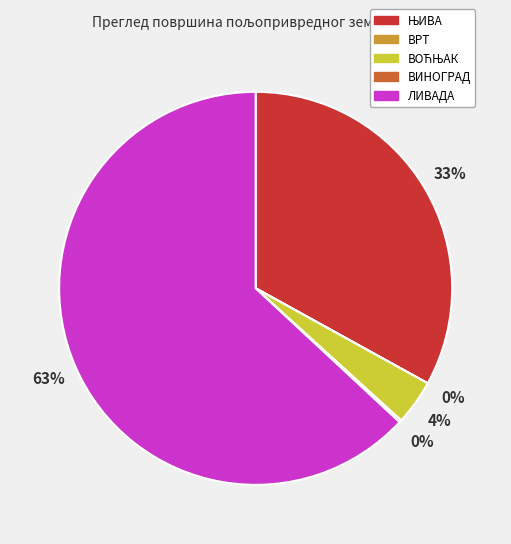

To the nearest percent, what is the average slice percentage?

20%